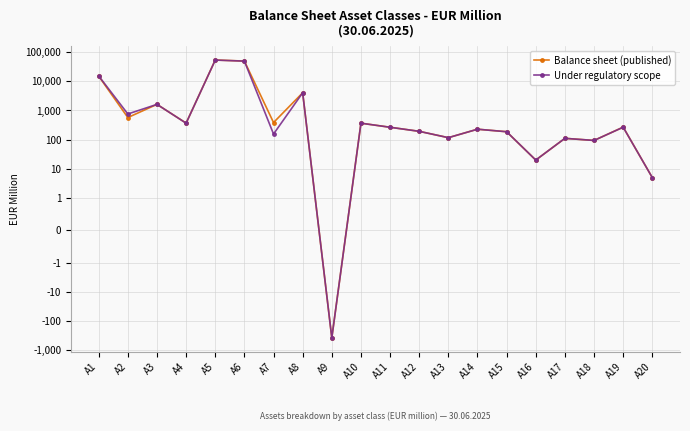

Reading left to right, what are all the values shown in this chart?

Balance sheet (published): A1=14991	A2=573	A3=1621	A4=369	A5=53720	A6=49300	A7=386	A8=4034	A9=-371	A10=367	A11=266	A12=193	A13=117	A14=228	A15=187	A16=20	A17=111	A18=94	A19=269	A20=5
Under regulatory scope: A1=15216	A2=759	A3=1619	A4=367	A5=53320	A6=49130	A7=156	A8=4034	A9=-371	A10=367	A11=266	A12=193	A13=117	A14=228	A15=187	A16=20	A17=111	A18=94	A19=267	A20=5